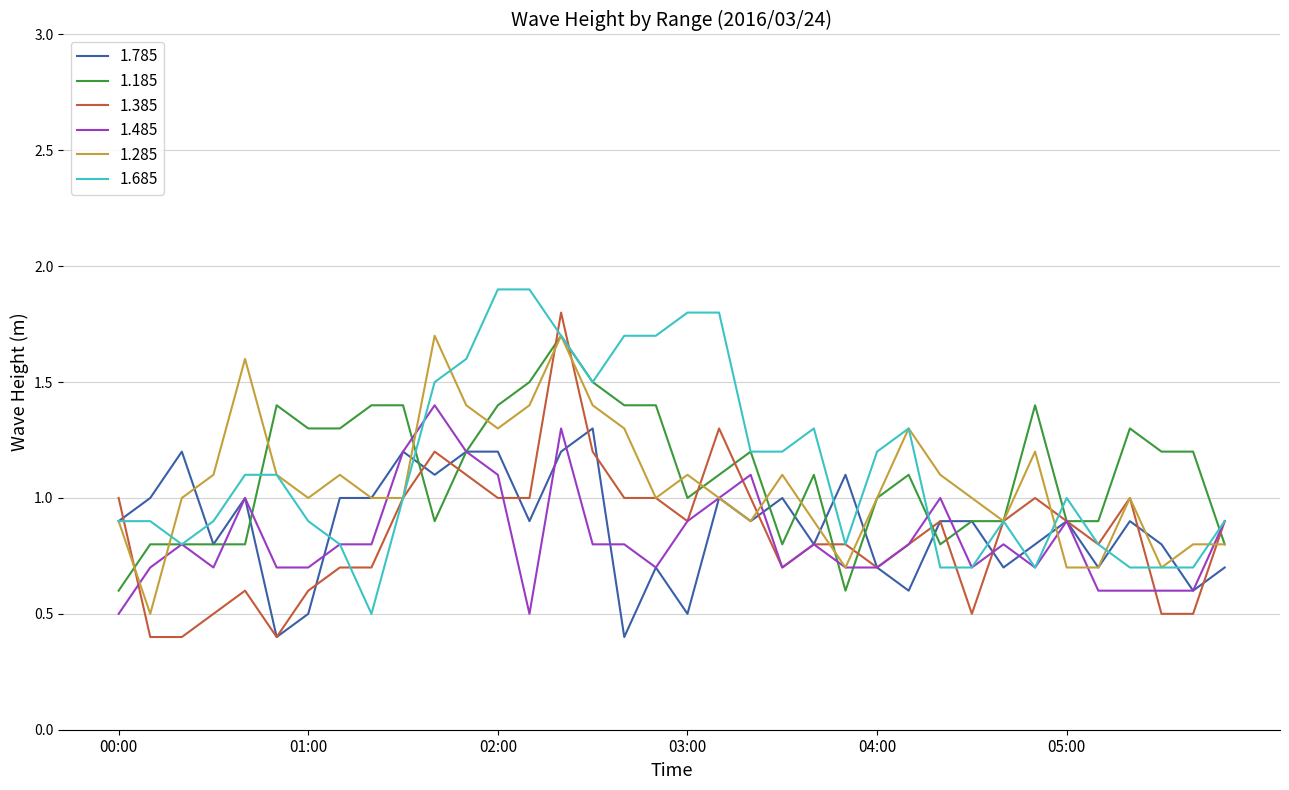

What is the greatest value displayed?

1.9